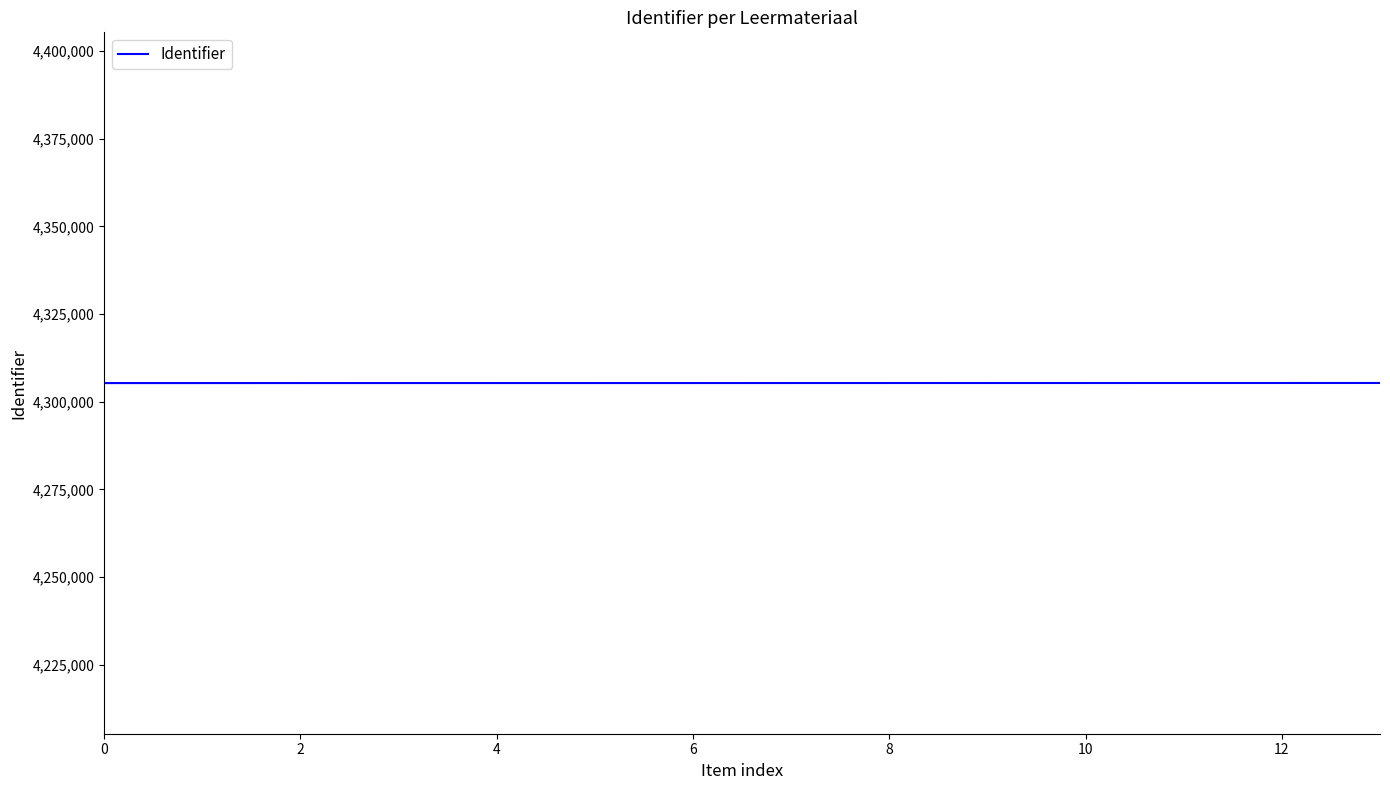

How many categories are shown in the chart?

14